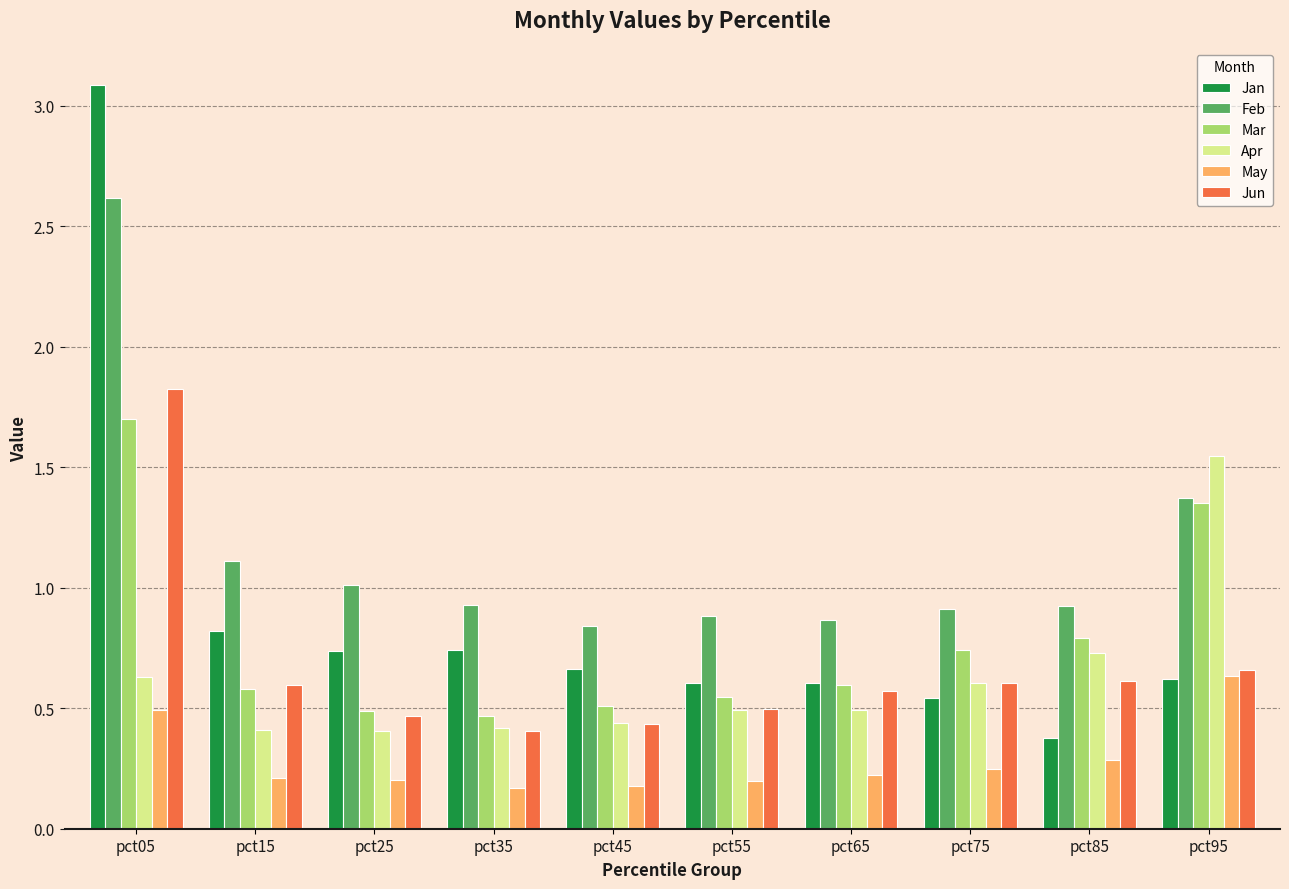

Is the value of Jun at pct65 greater than the value of May at pct25?

Yes